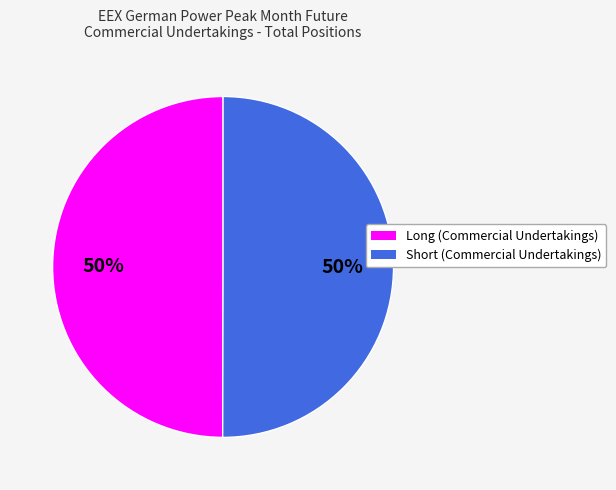

Is it true that Long (Commercial Undertakings) is 57% of the pie?

False